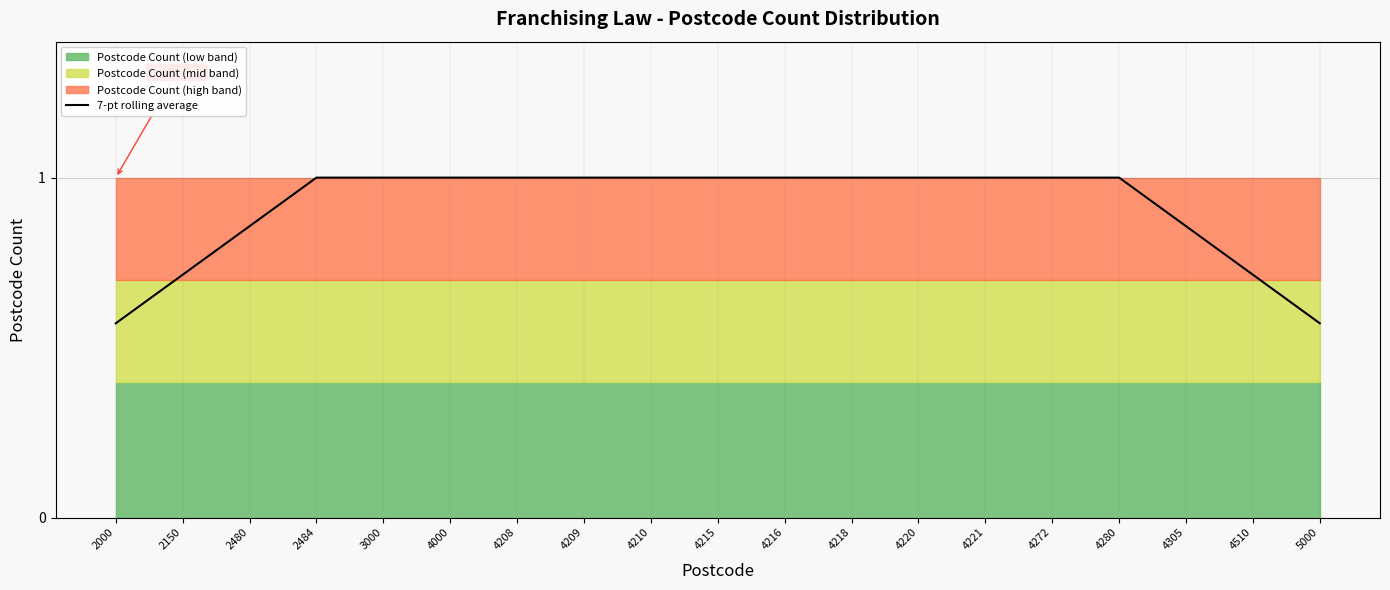

True or false: there are more than 2 points higher than both neighbors.

False